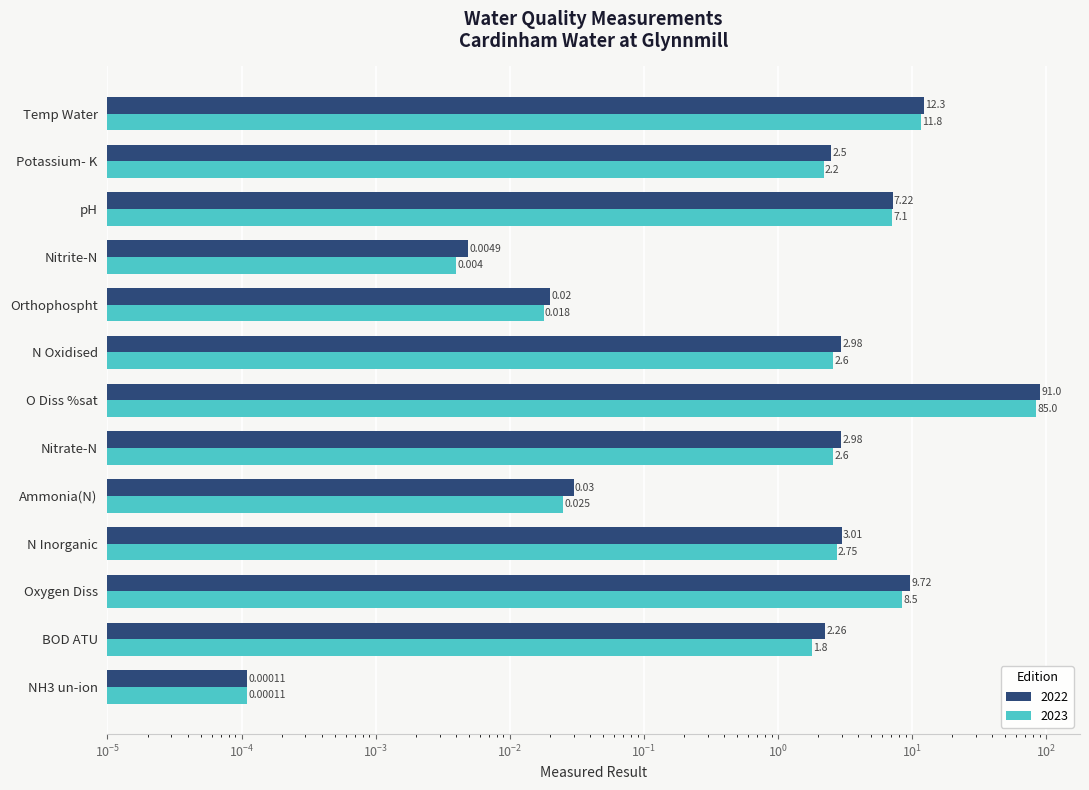

The 2022 series shows 1.1 at Potassium- K. True or false?

False